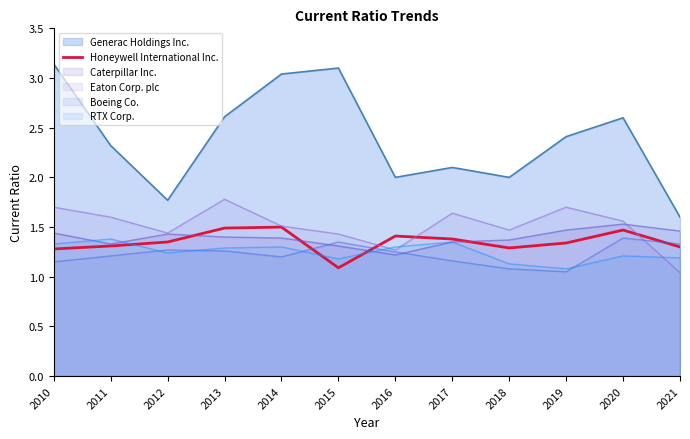

Which series has the largest range (max minus min)?

Generac Holdings Inc.